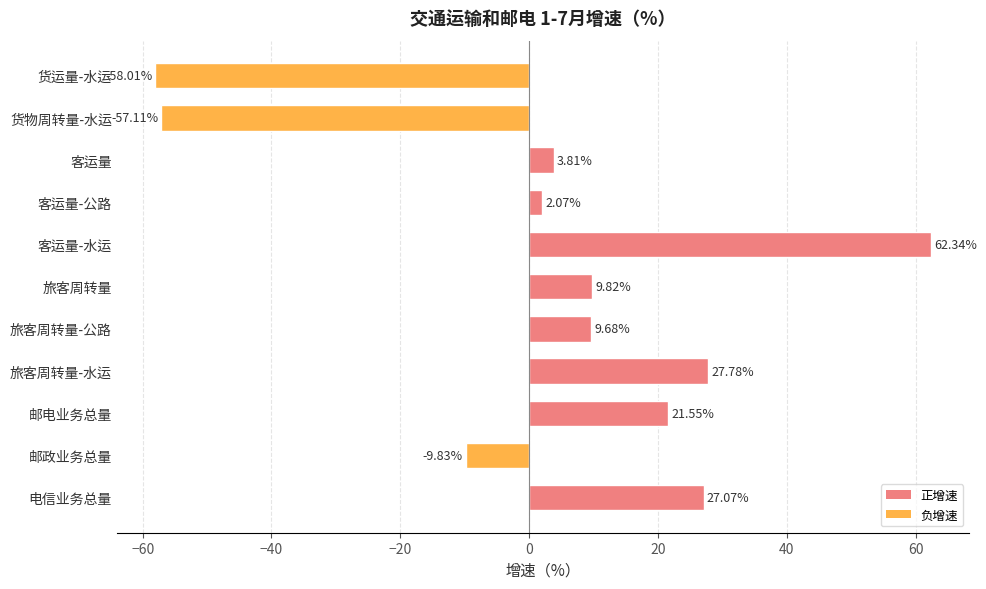

How many series are shown in this chart?

1